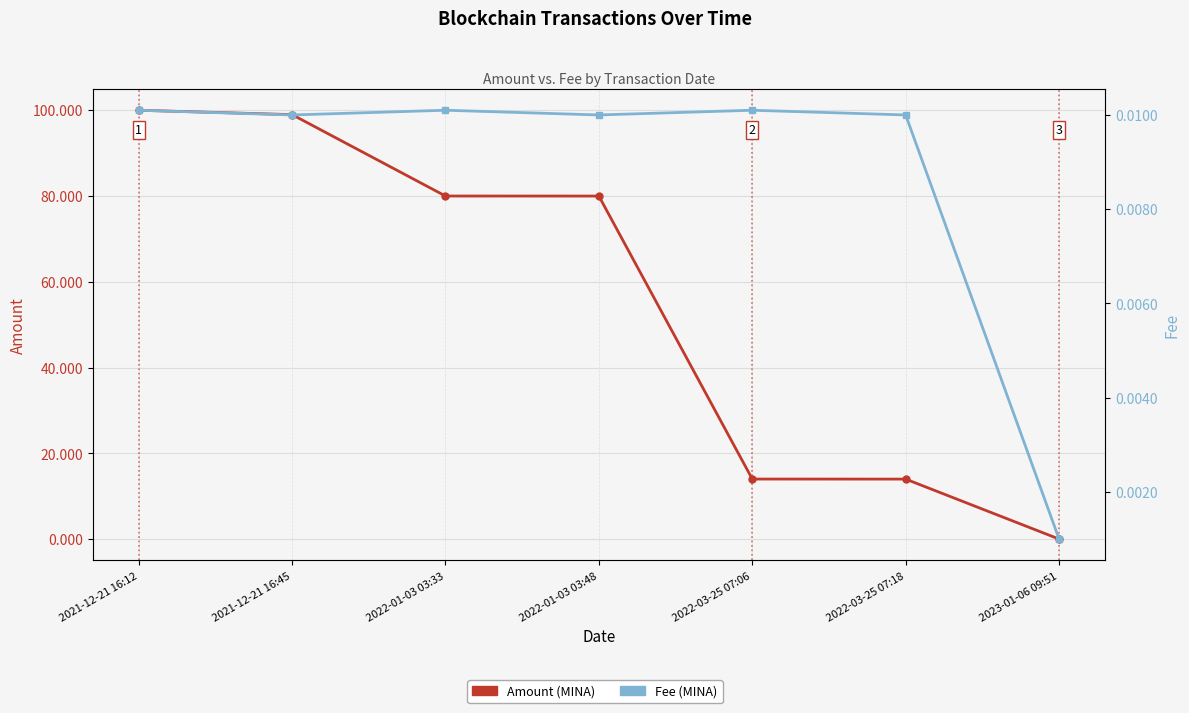

Reading left to right, extract all data points from this chart.

Amount: 100.0	99.0	80.0	80.0	14.0	14.0	0.0
Fee: 0.0	0.0	0.0	0.0	0.0	0.0	0.0